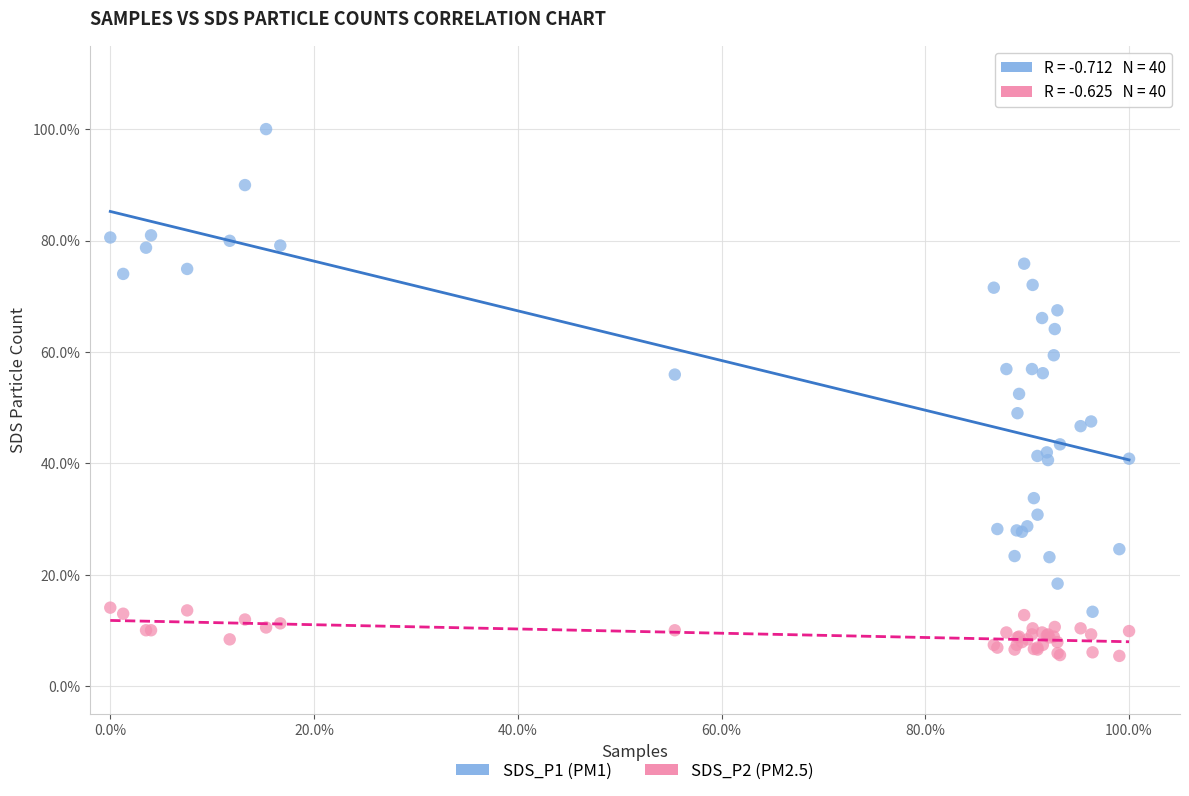

What are all the series names shown in the legend?

SDS_P1 (PM1), SDS_P2 (PM2.5)